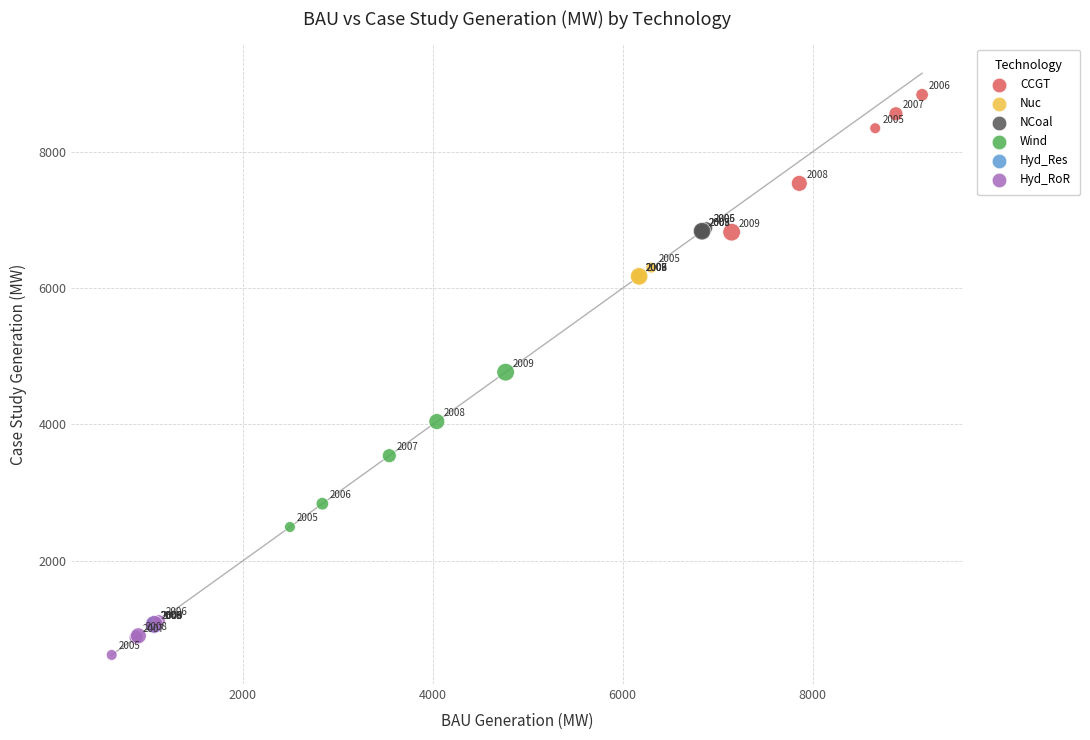

What are all the series names shown in the legend?

CCGT, Nuc, NCoal, Wind, Hyd_Res, Hyd_RoR